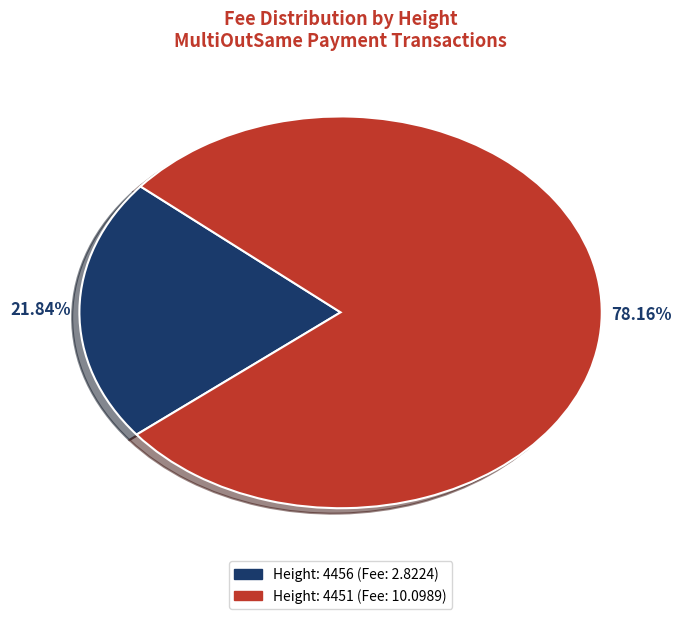

What percentage is the Height: 4451 slice, to the nearest percent?

78%